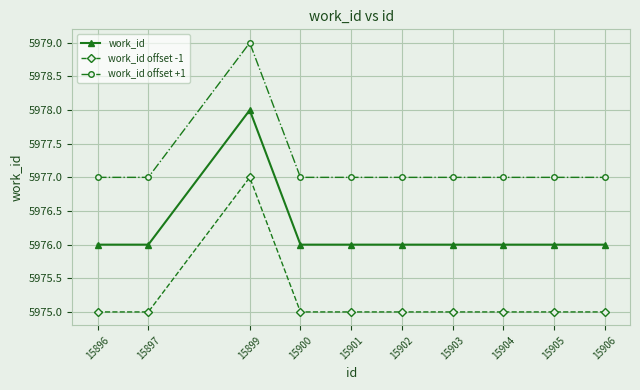

Which category has the highest value in the work_id series?

15899